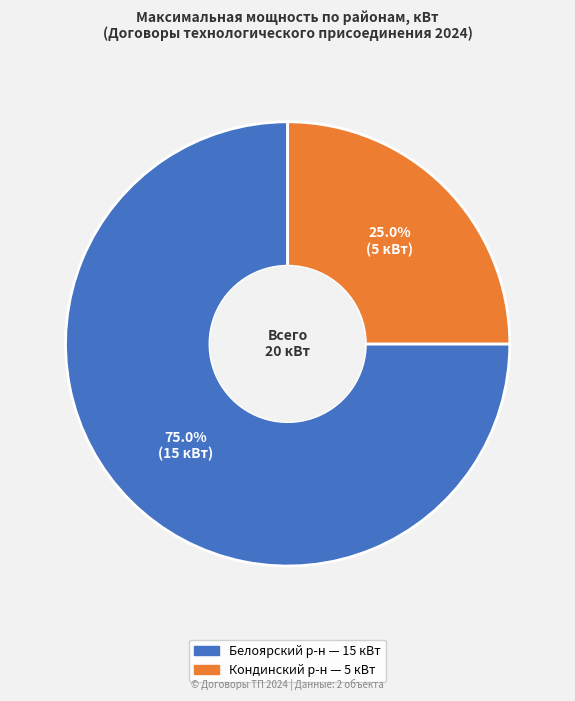

Is there any slice that represents more than half of the pie?

Yes